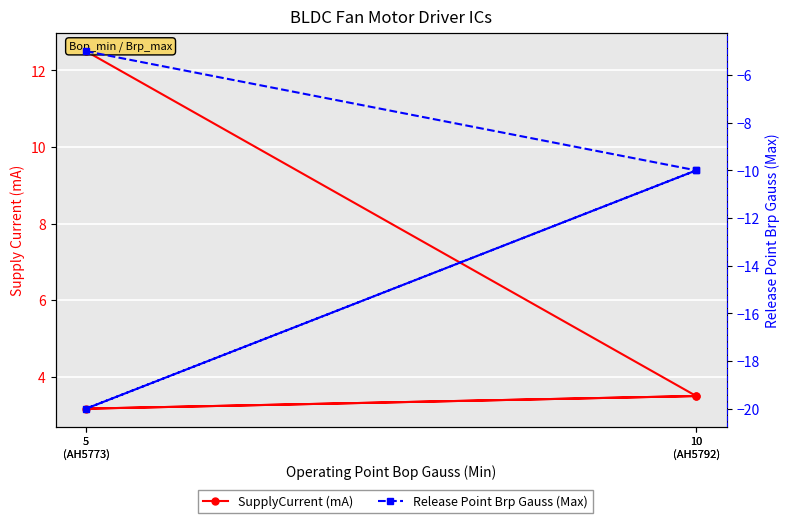

How many lines are shown in the chart?

2